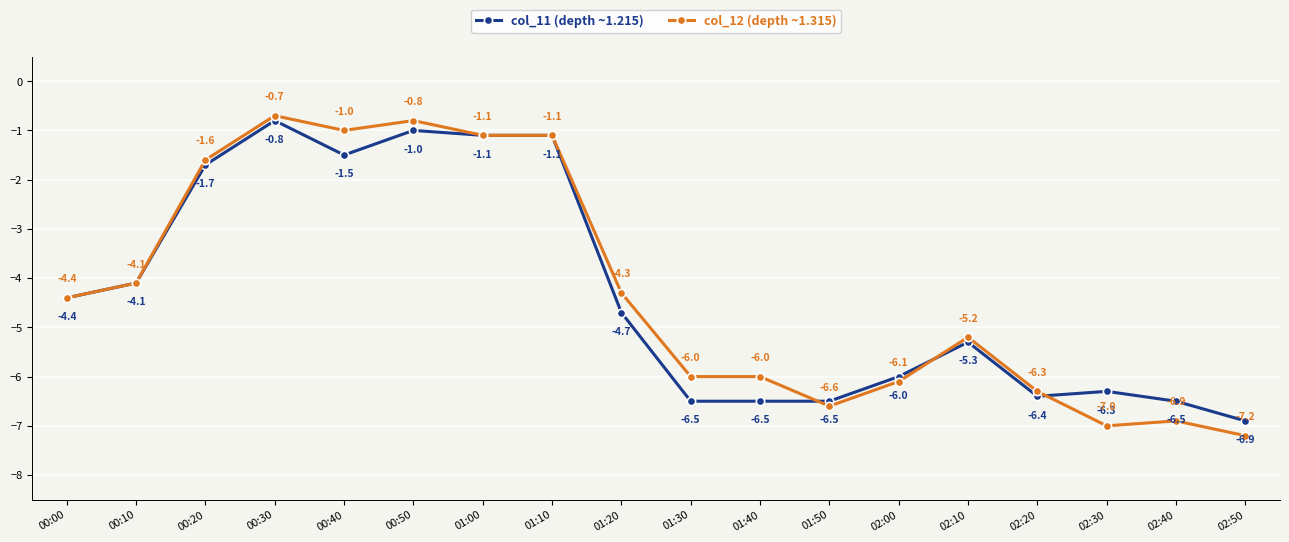

What are all the series names shown in the legend?

col_11 (depth ~1.215), col_12 (depth ~1.315)